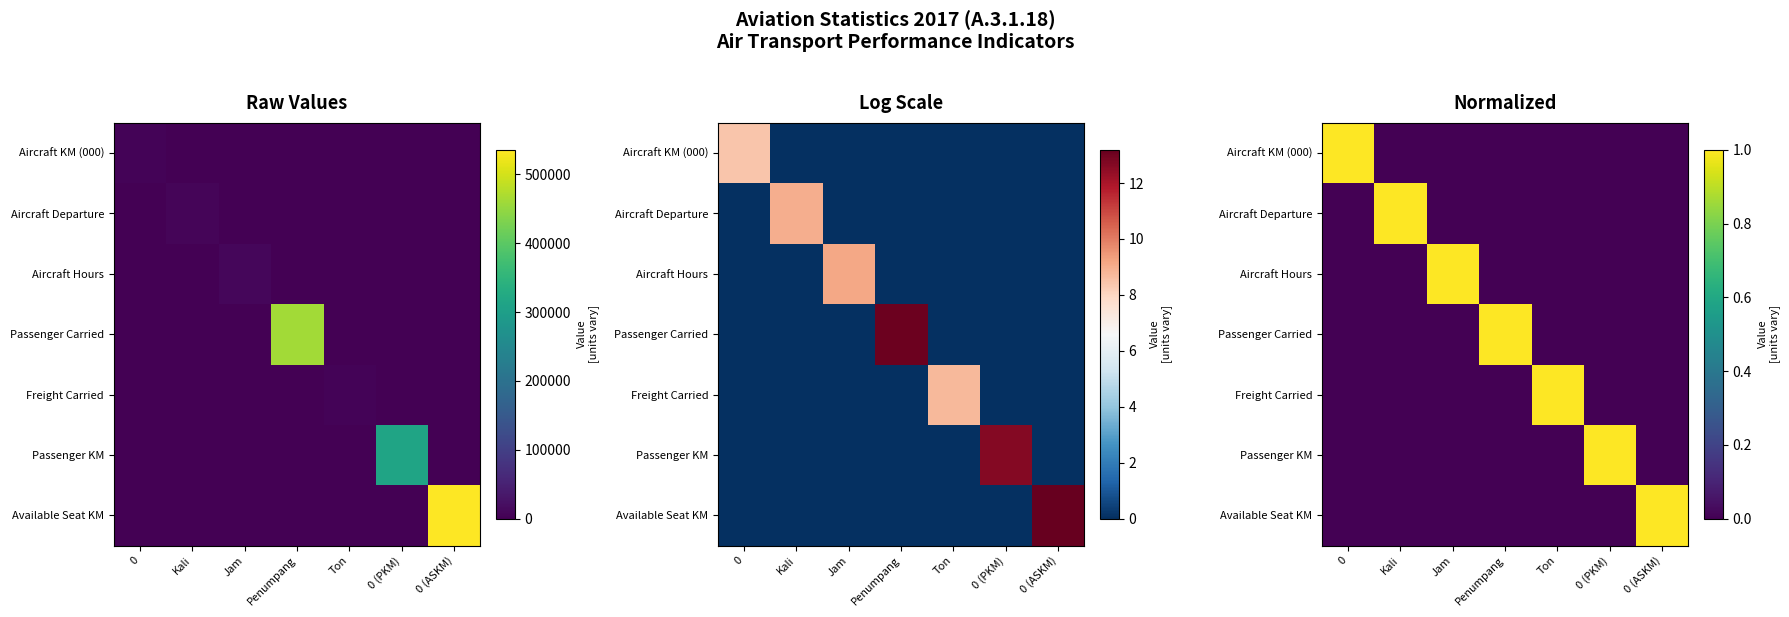

Which category has the lowest value across all series?

Kali